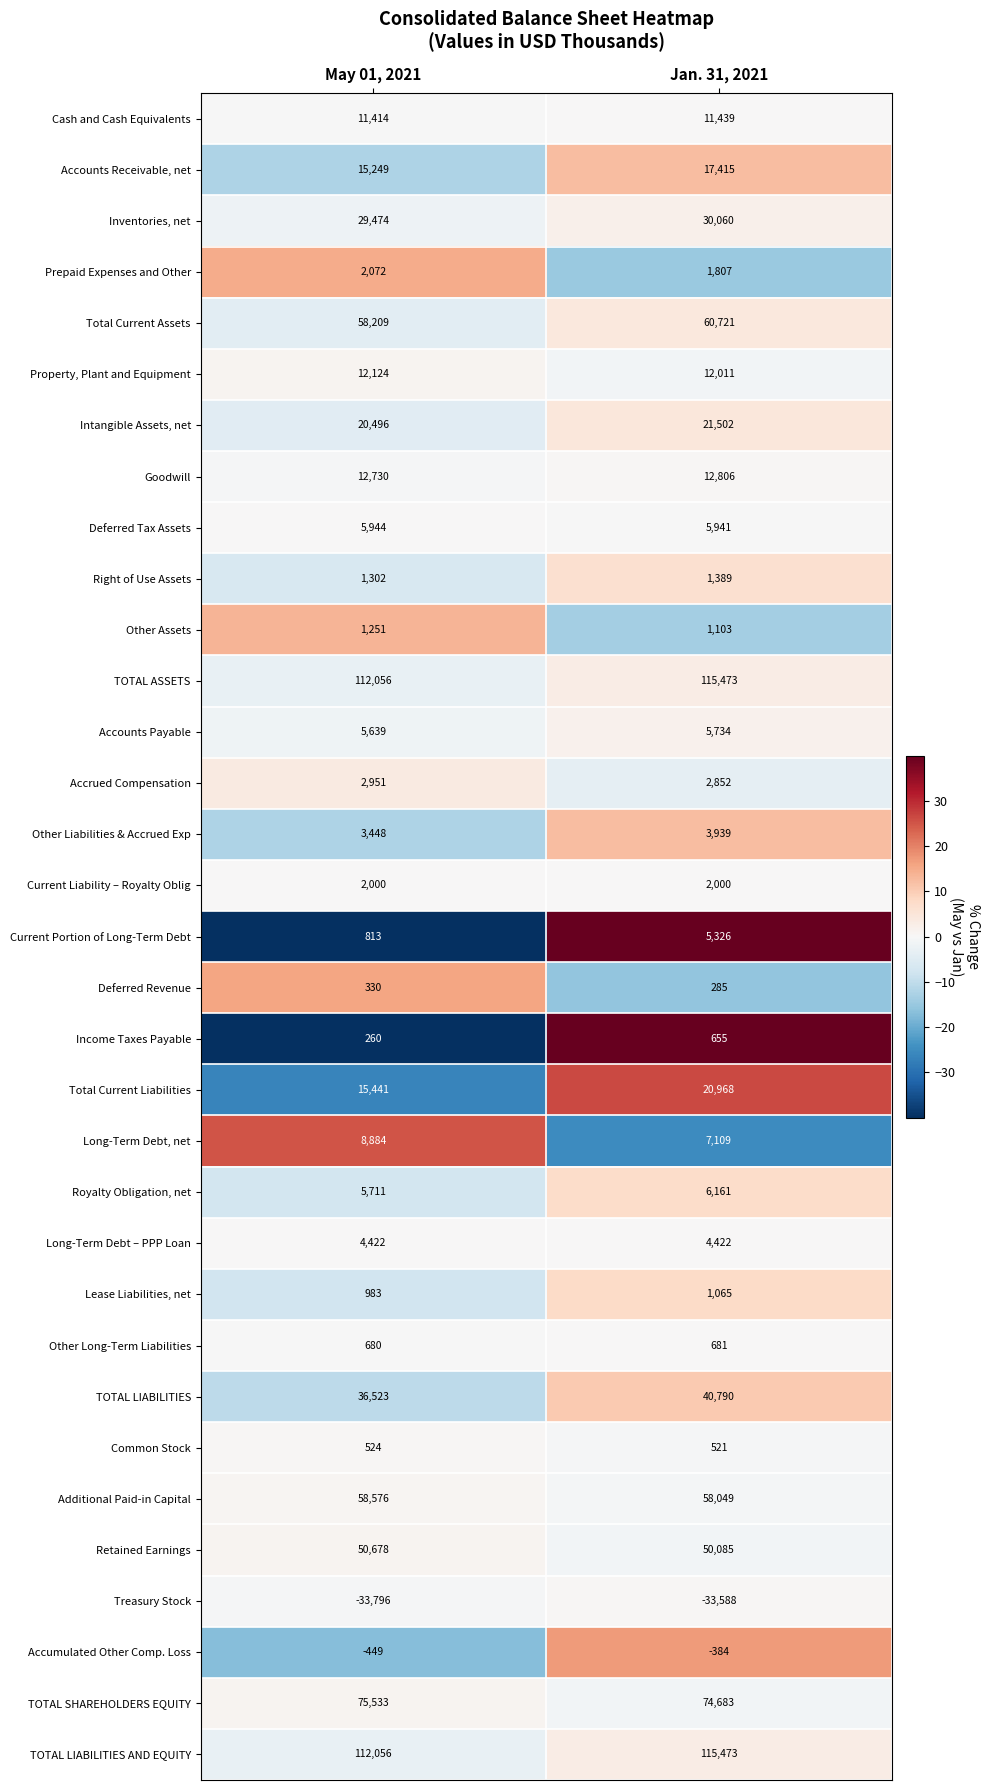

Rank the categories by Retained Earnings value from highest to lowest.

May 01, 2021, Jan. 31, 2021